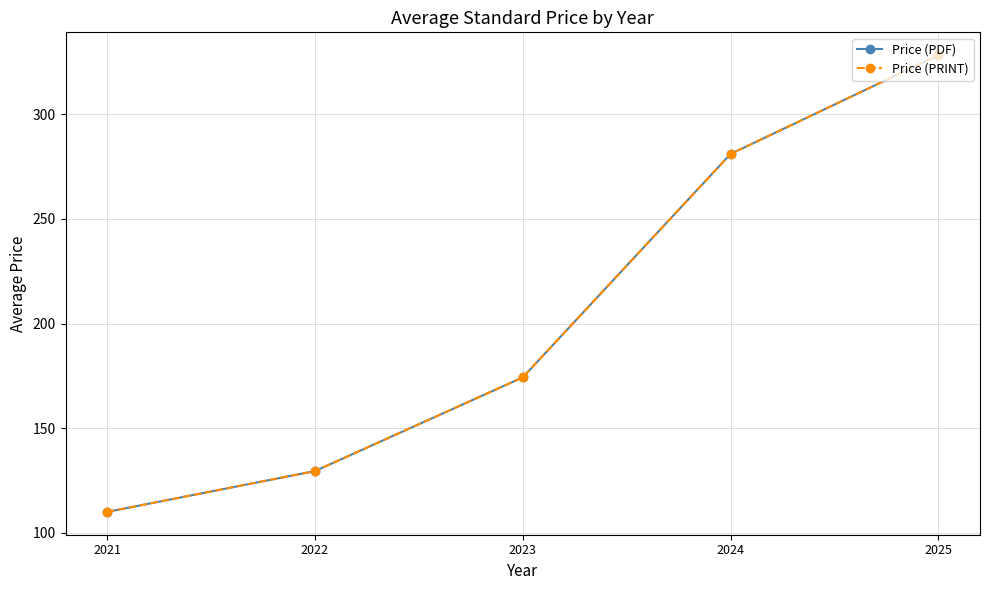

What is the average value of the Price (PRINT) series?

204.6